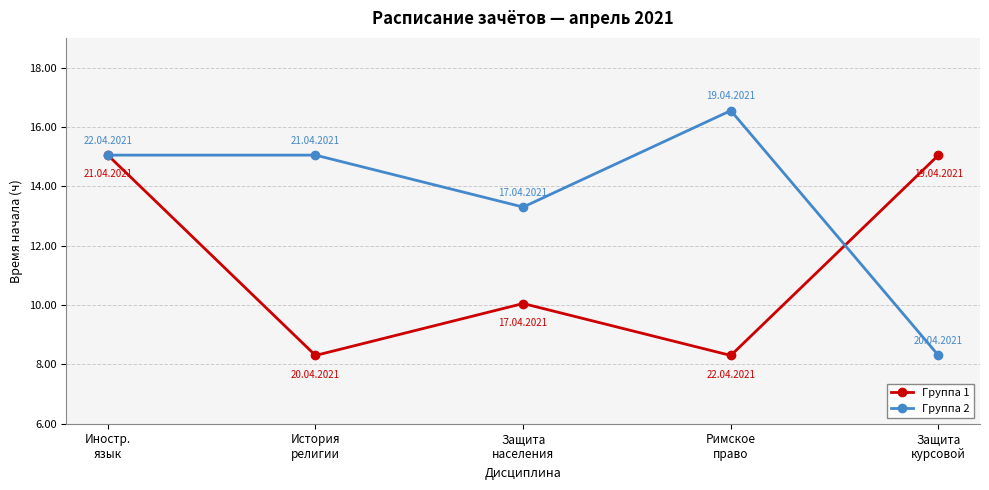

How many lines are shown in the chart?

2